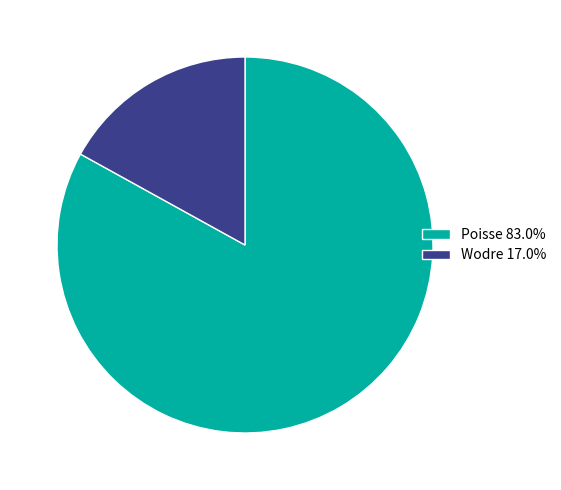

Does Poisse represent more than half of the total?

Yes